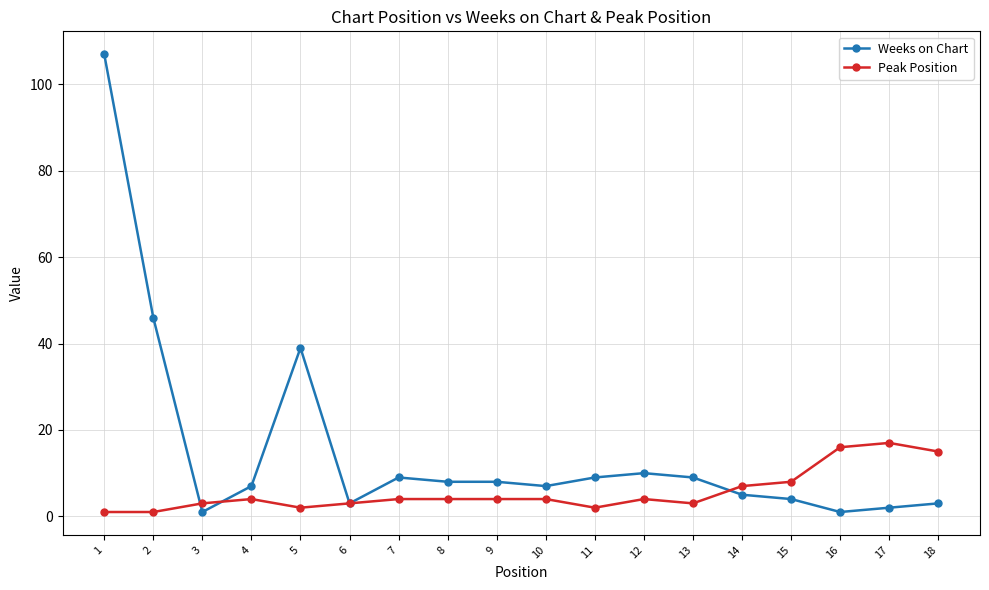

Where is the first local minimum for Weeks on Chart?

3